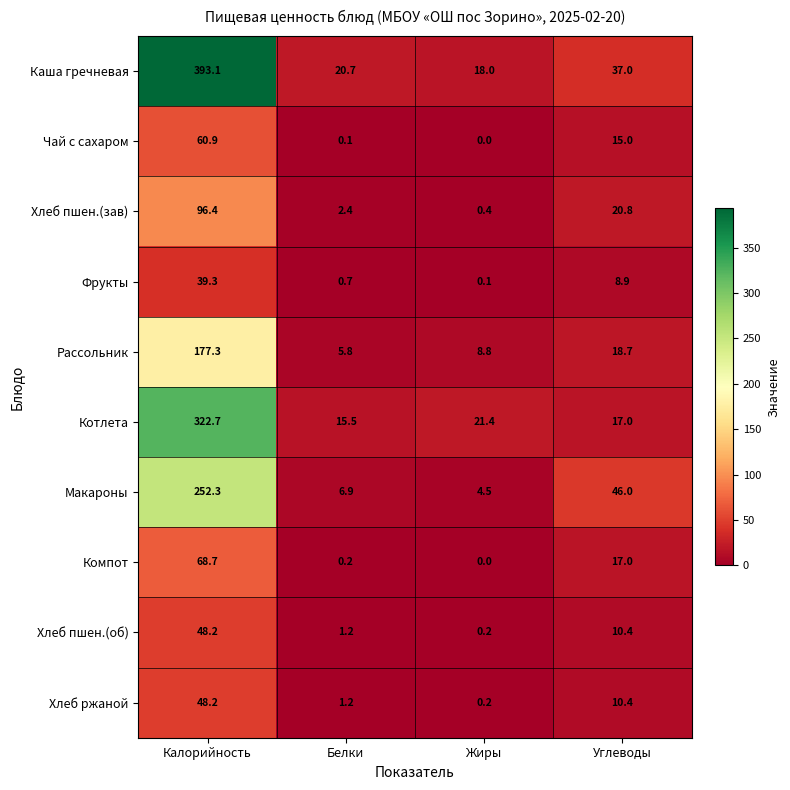

Where is Хлеб пшен.(зав) nearest to the value 48?

Углеводы